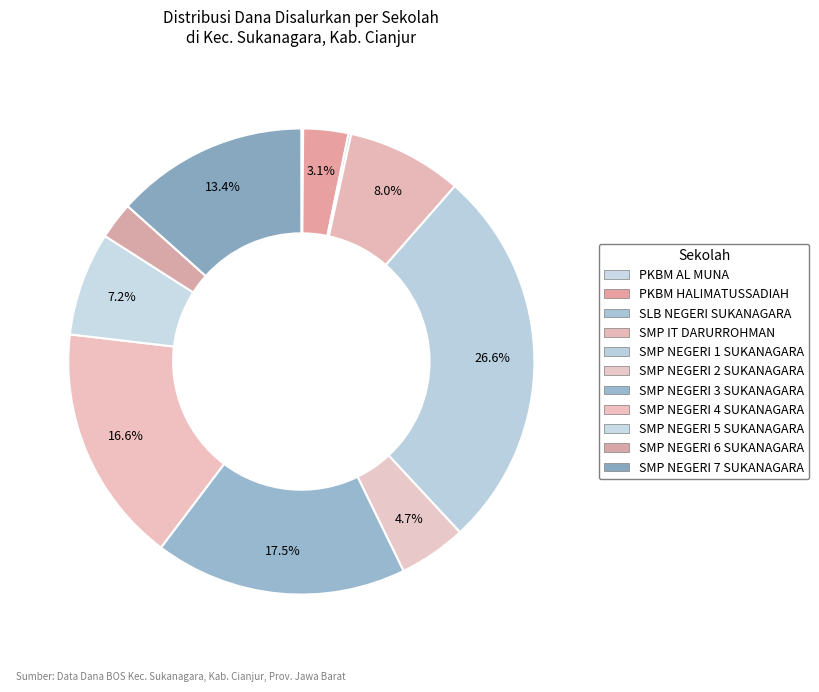

True or false: SMP NEGERI 5 SUKANAGARA accounts for 7% of the total.

True